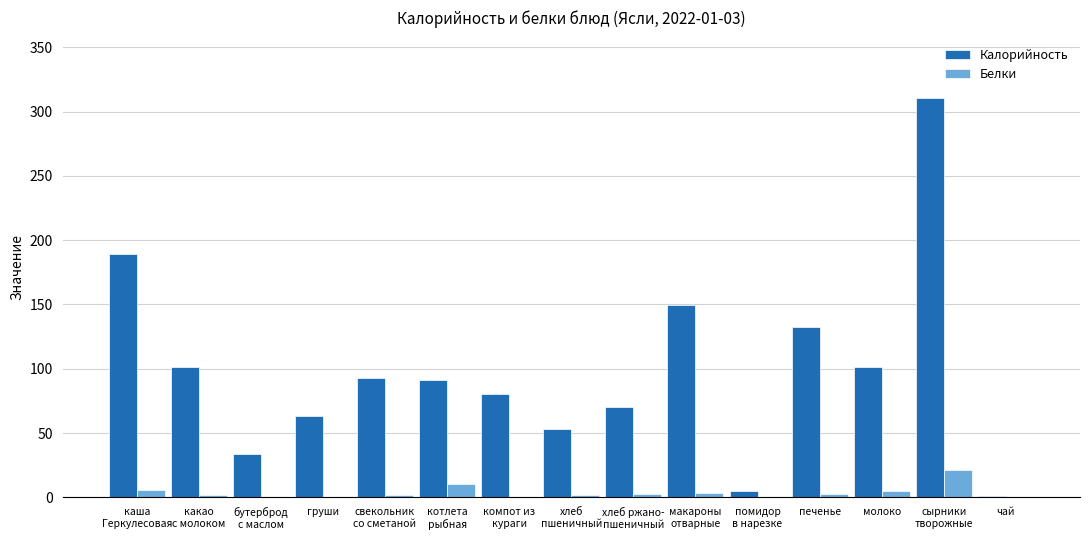

Which series has the largest total across all categories?

Калорийность